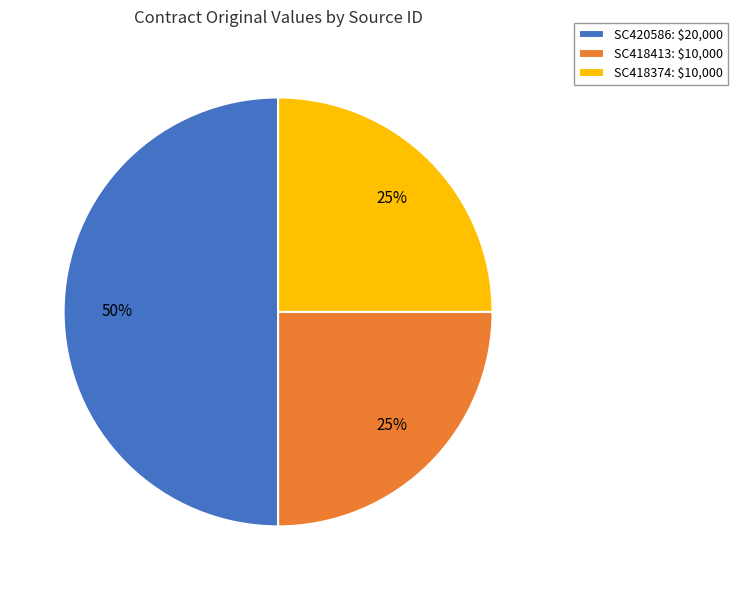

True or false: SC420586 accounts for 50% of the total.

True